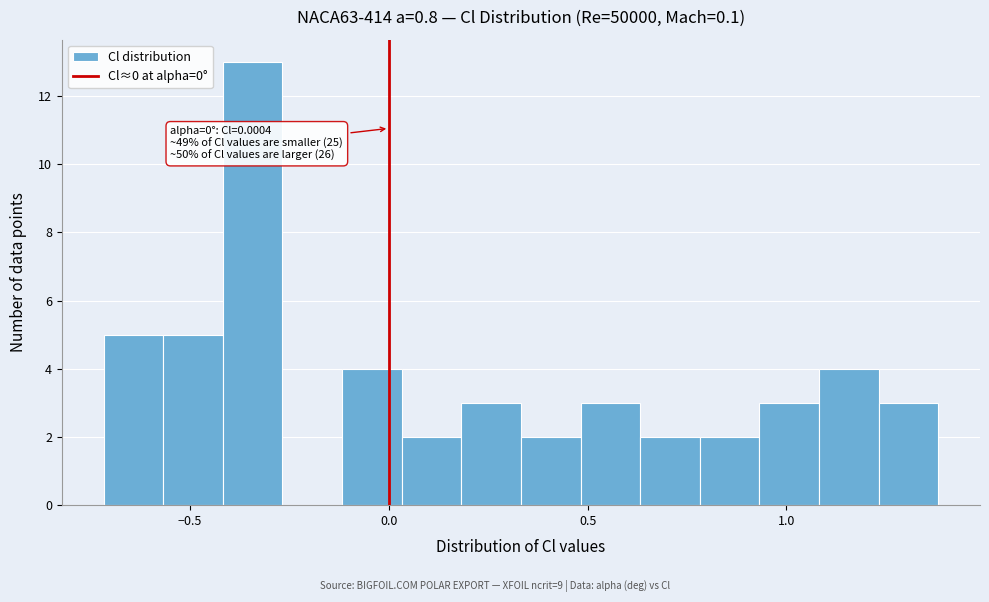

Read against the x-axis, roughly where is the centre of the tallest bar?

-0.35